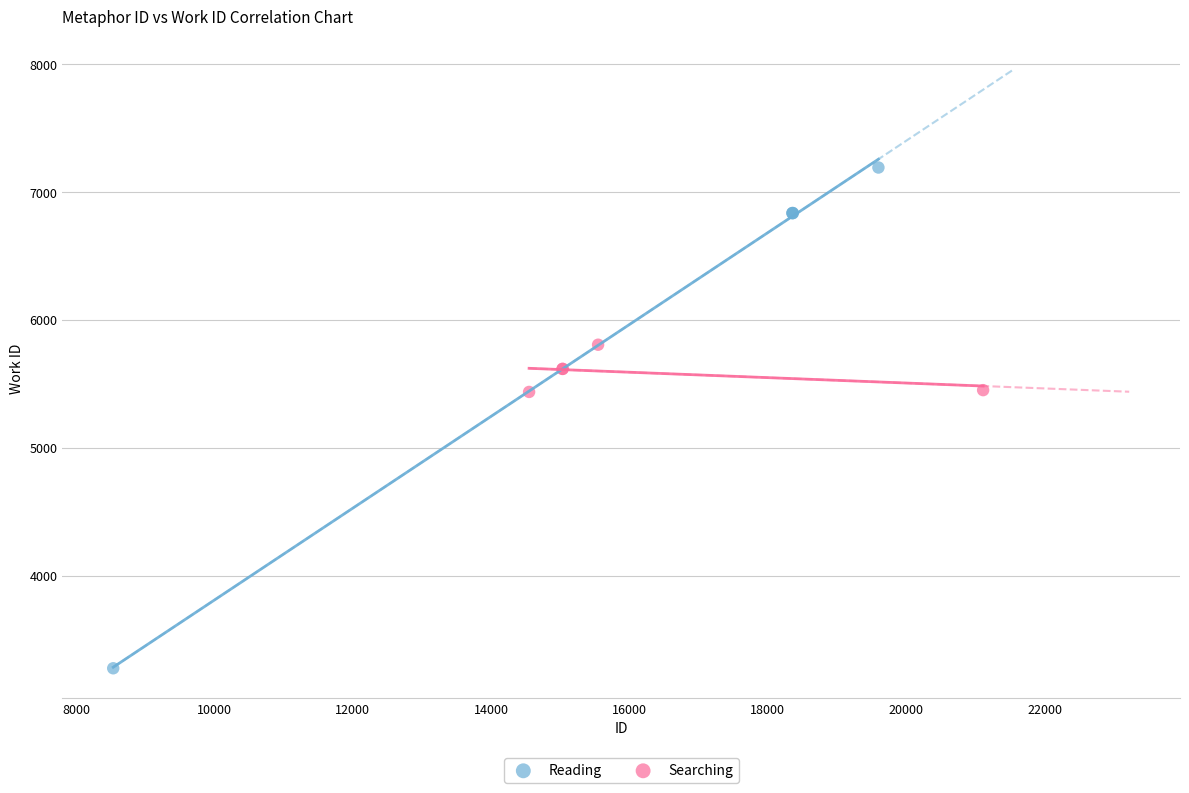

What are all the series names shown in the legend?

Reading, Searching